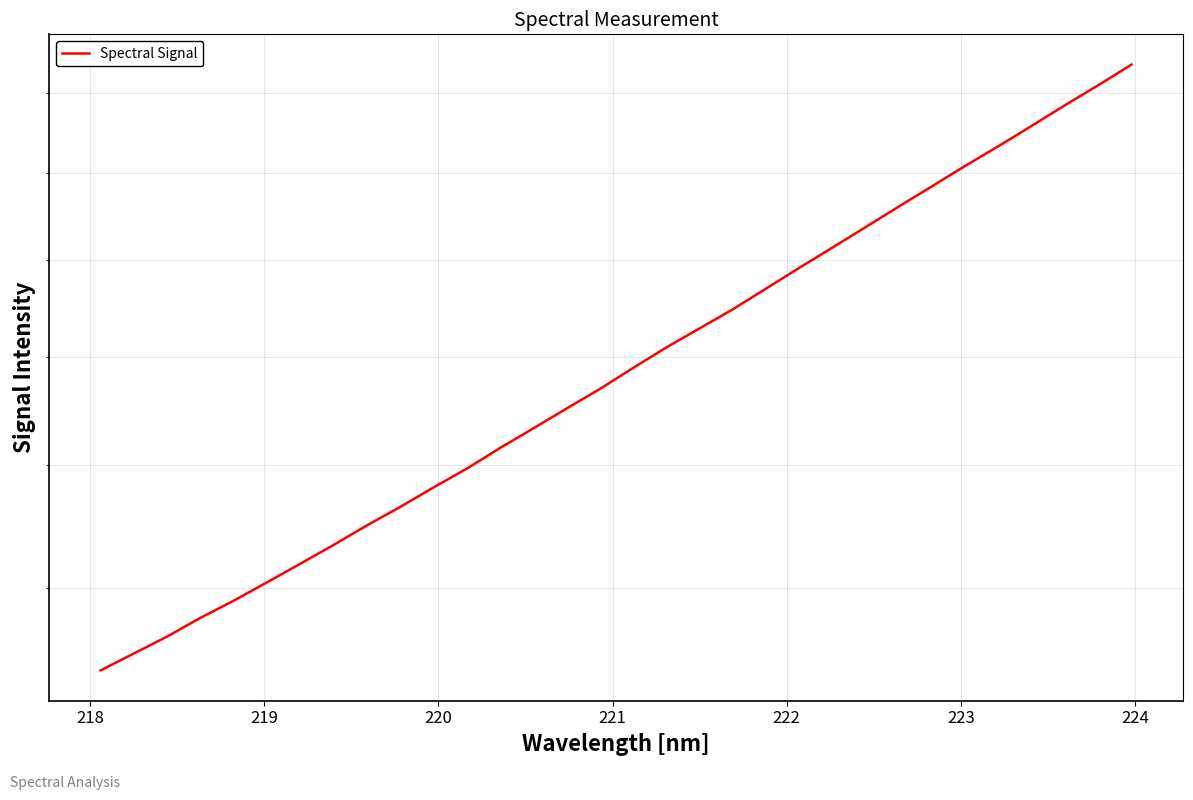

What is the greatest value displayed?

2475.2